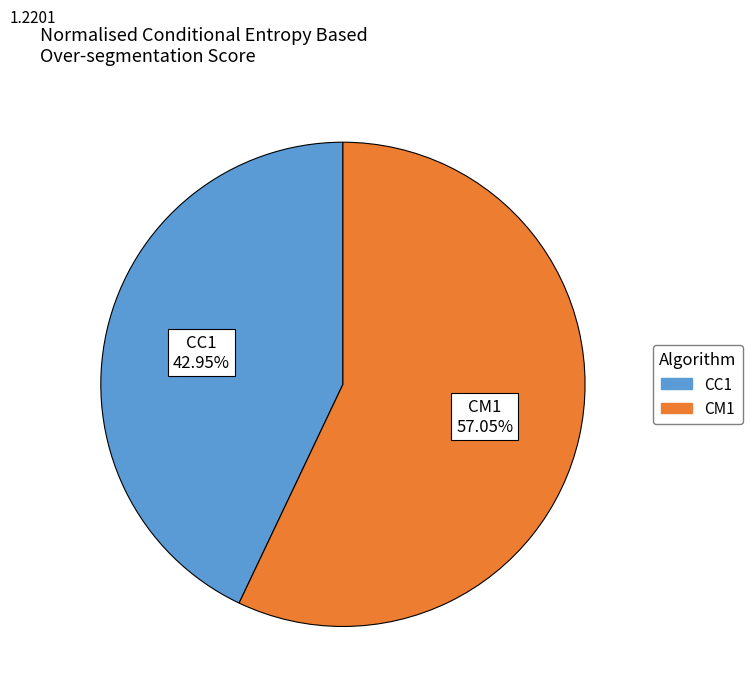

How many slices are in this pie chart?

2